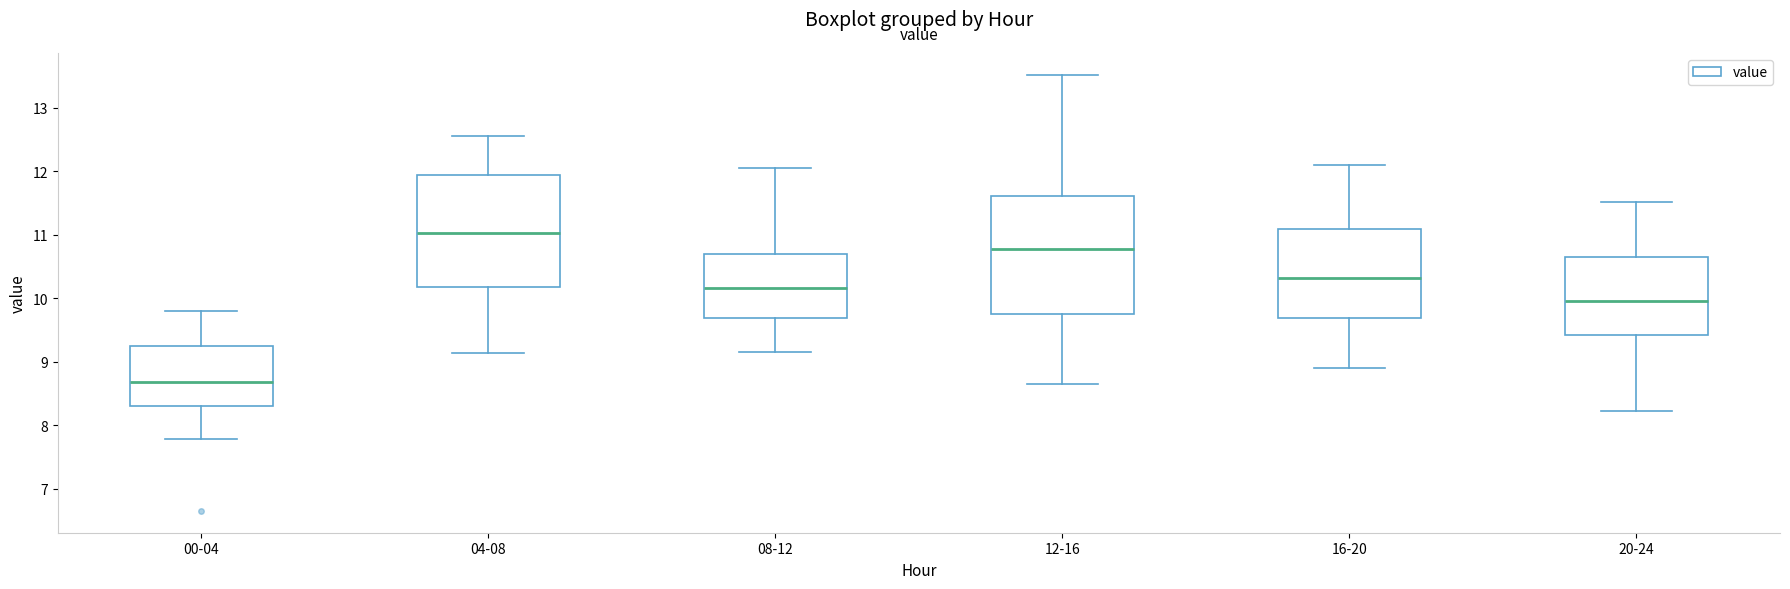

Reading left to right, read every box against the y-axis: the position of its median line, the range the box covers, and the ends of its whiskers. The values are not printed on the chart, so give them approximately, as read against the axis.

00-04: median 8.7, box 8.3 to 9.2, whiskers 7.8 to 9.8
04-08: median 11.0, box 10.2 to 11.9, whiskers 9.1 to 12.6
08-12: median 10.2, box 9.7 to 10.7, whiskers 9.2 to 12.1
12-16: median 10.8, box 9.7 to 11.6, whiskers 8.7 to 13.5
16-20: median 10.3, box 9.7 to 11.1, whiskers 8.9 to 12.1
20-24: median 10.0, box 9.4 to 10.7, whiskers 8.2 to 11.5